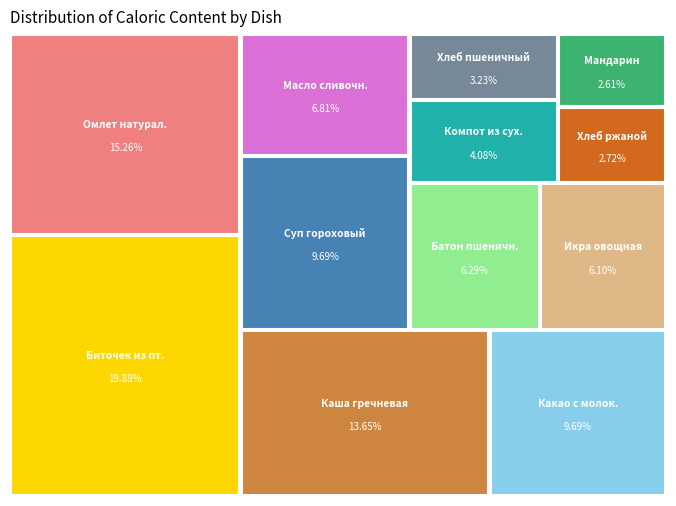

Which slice is the largest?

Биточек из птицы